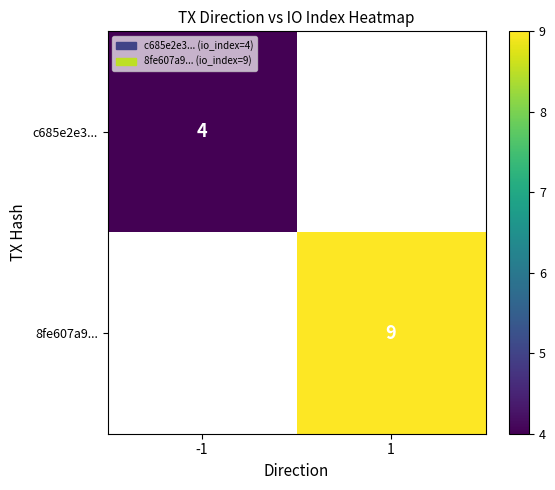

True or false: c685e2e3... has a value of 4 at -1.

True